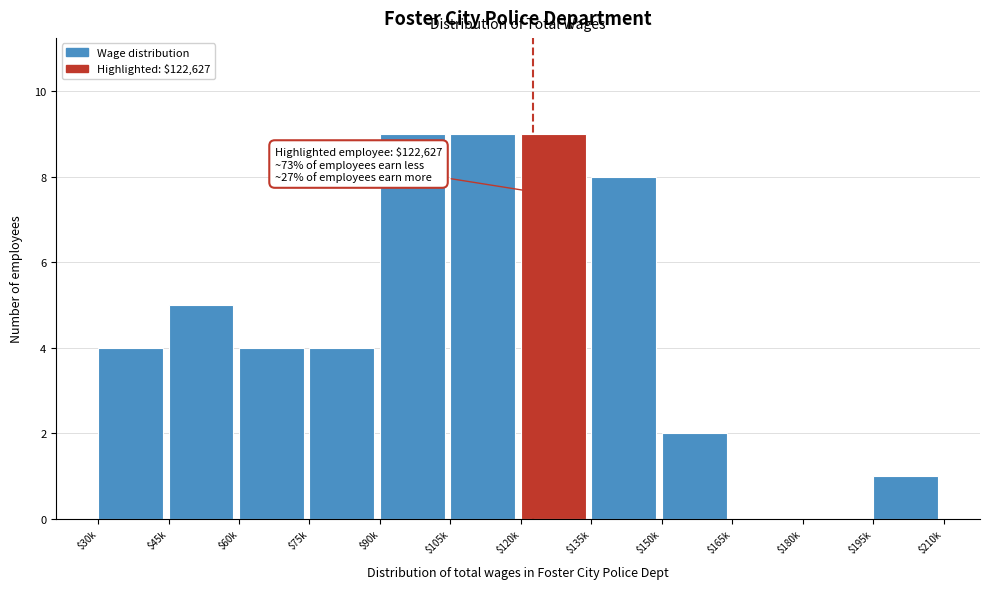

Is it true that the value at $180k is 0?

True